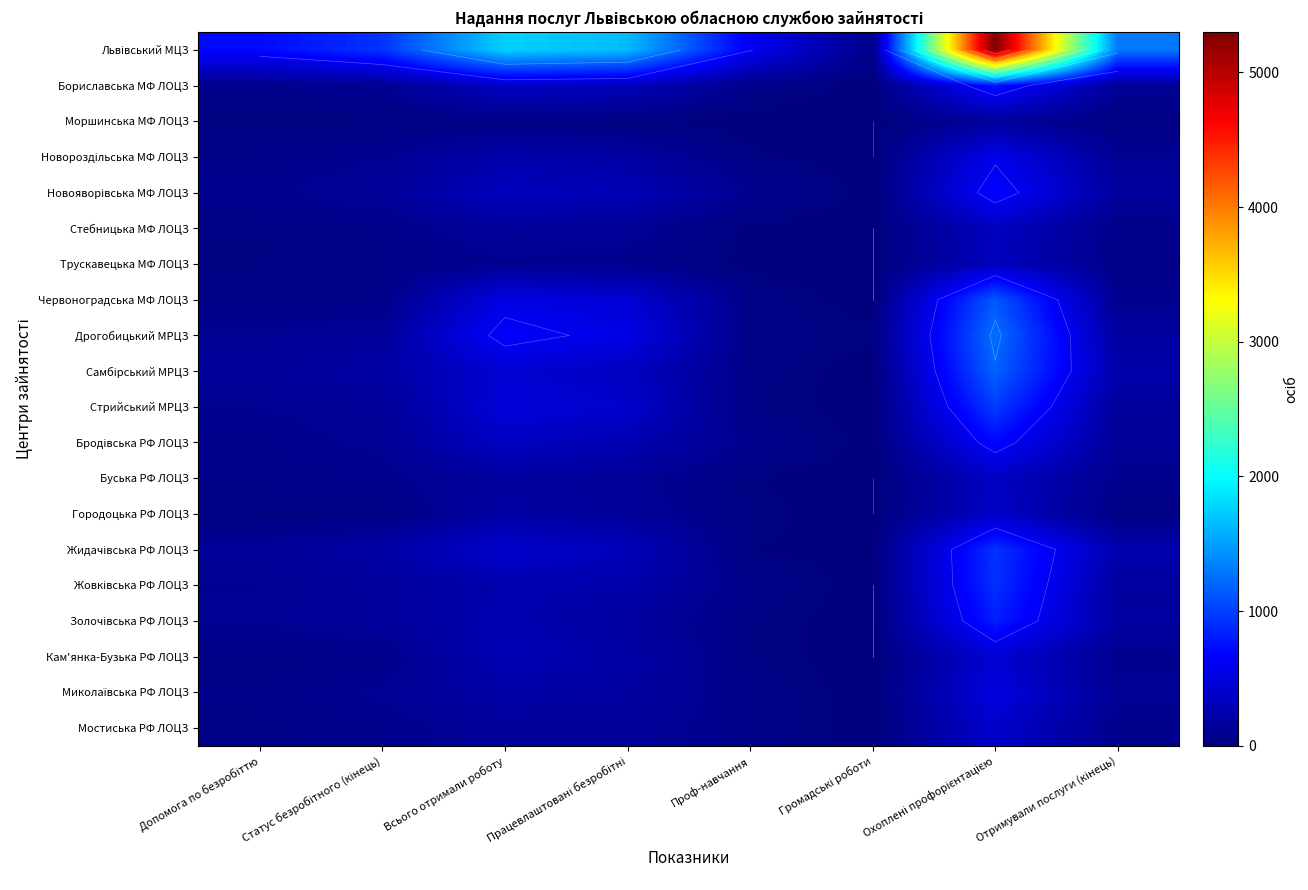

What is the difference between the Львівський МЦЗ values at Статус безробітного (кінець) and Громадські роботи?

875